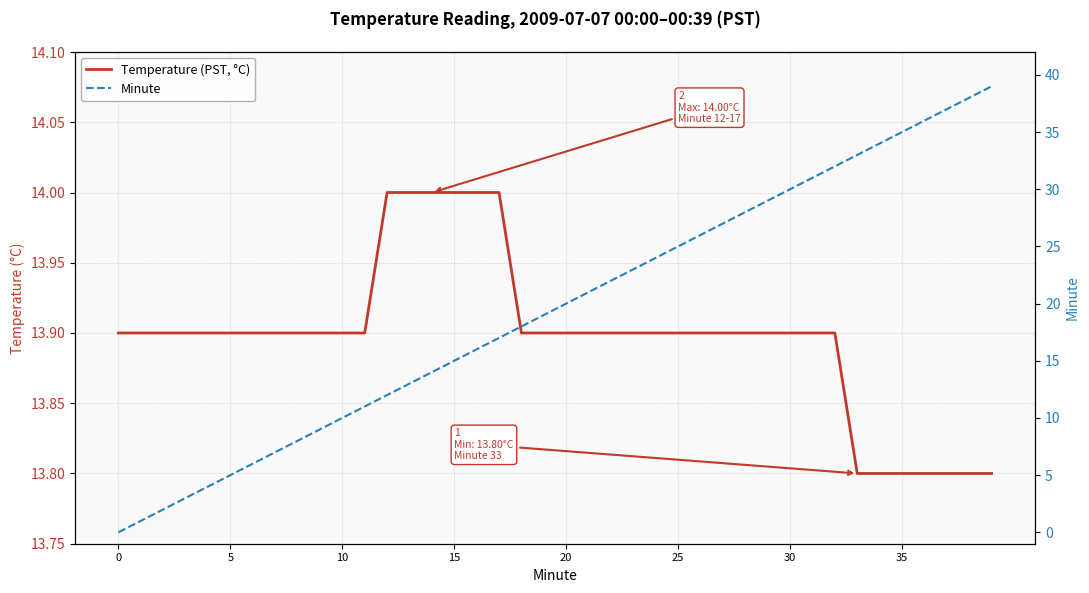

What is the approximate value of Temperature (PST, °C) at 30?

13.9